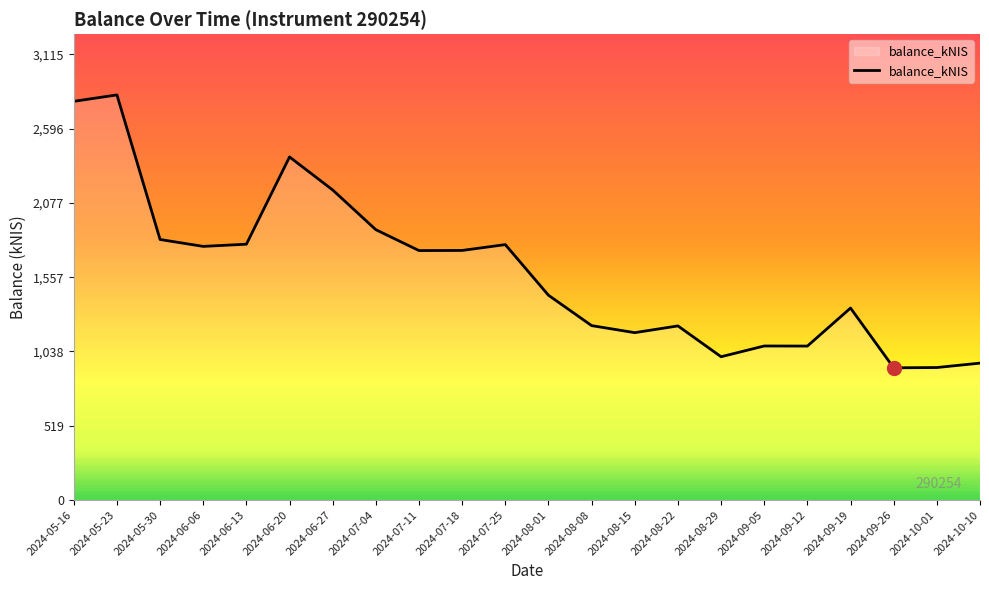

What is the change in value from 2024-09-12 to 2024-10-10?

-119.2